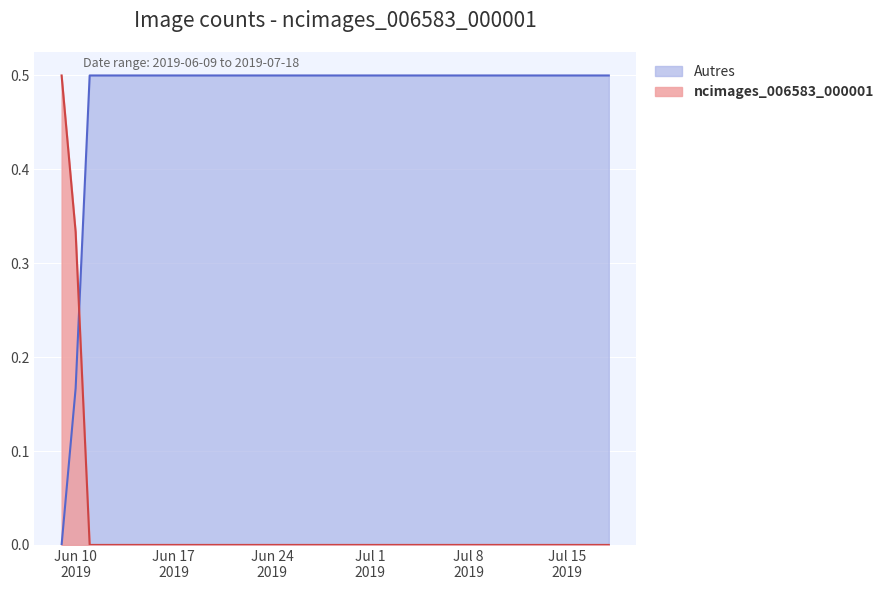

Between 2019-06-13 and 2019-07-01, which is larger?

2019-06-13